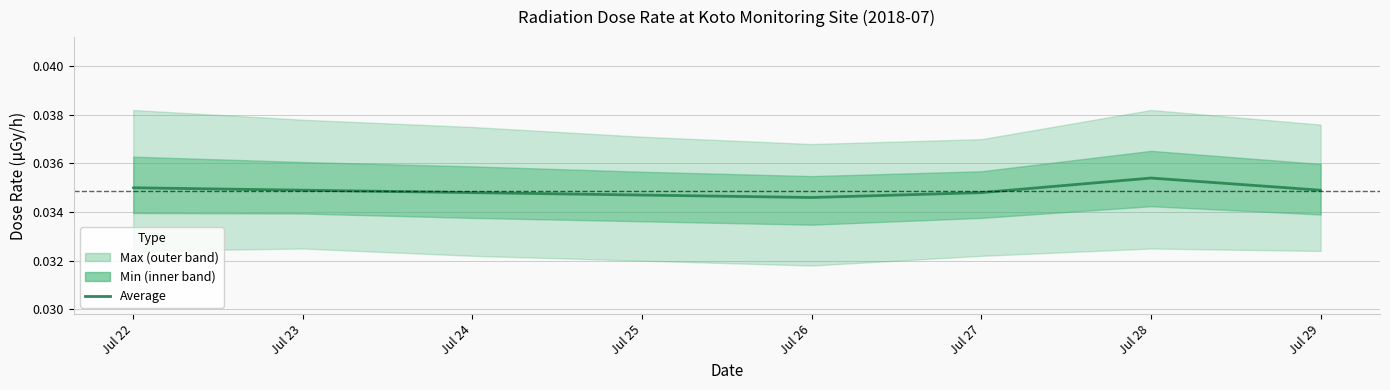

At which category does the data reach its first local peak?

Jul 28